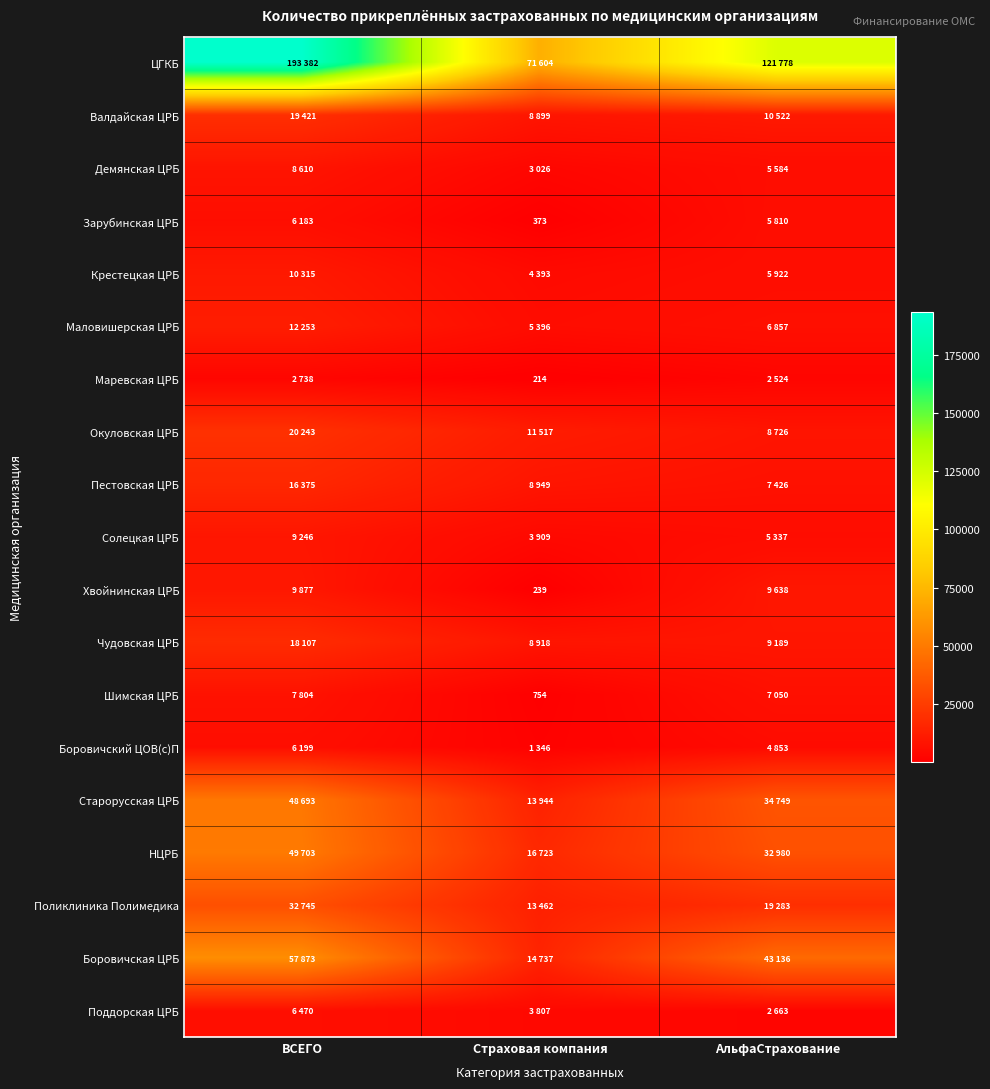

How many series are shown in this chart?

19